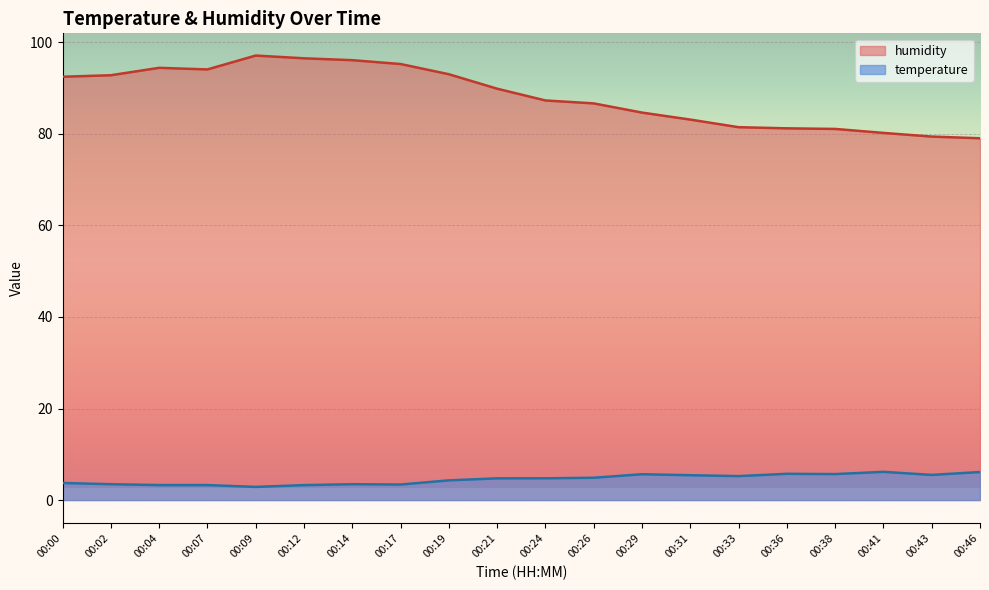

At which category is the sum across all series the highest?

00:09